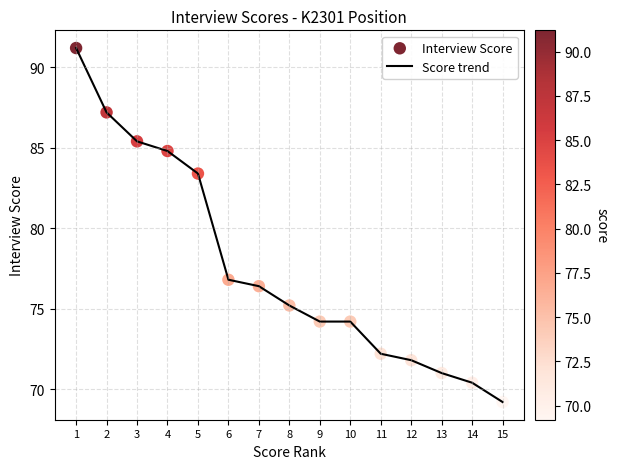

What is the difference between the maximum and minimum values?

22.0